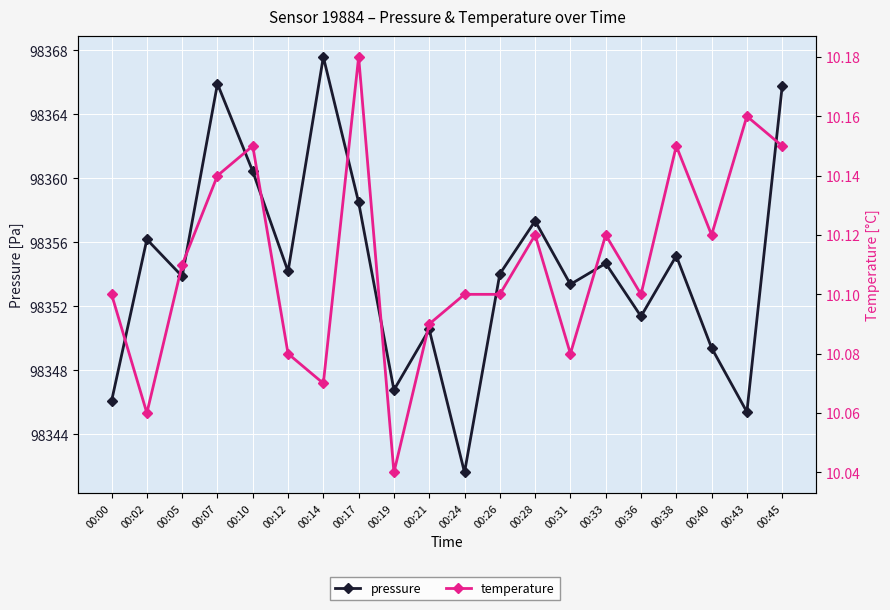

At how many categories does at least one series exceed 97697?

20